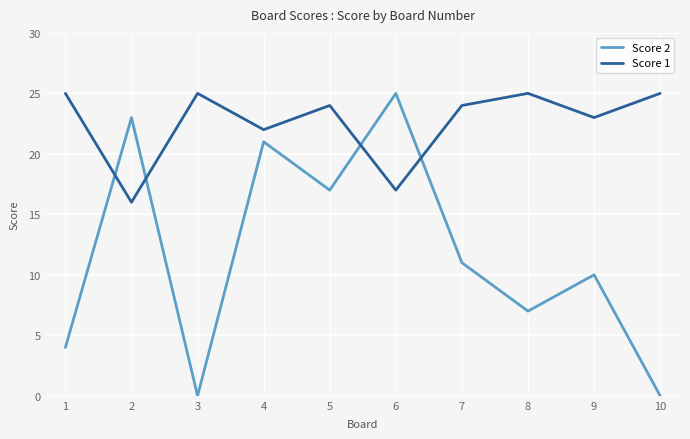

At 9, list the series in order from smallest to largest.

Score 2, Score 1